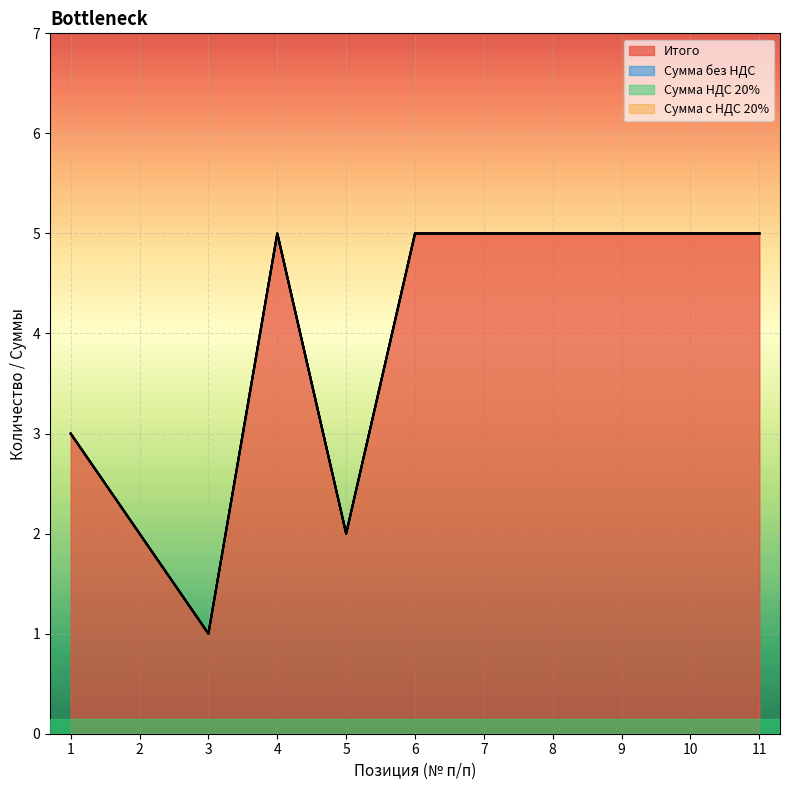

Does the chart display data point markers on the line(s)?

No